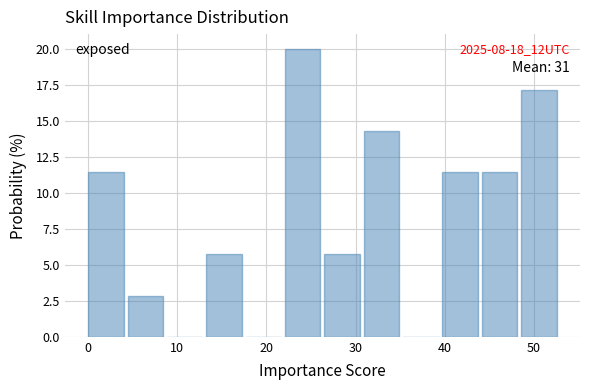

Over which range of the x-axis is the bar tallest?

22 to 27